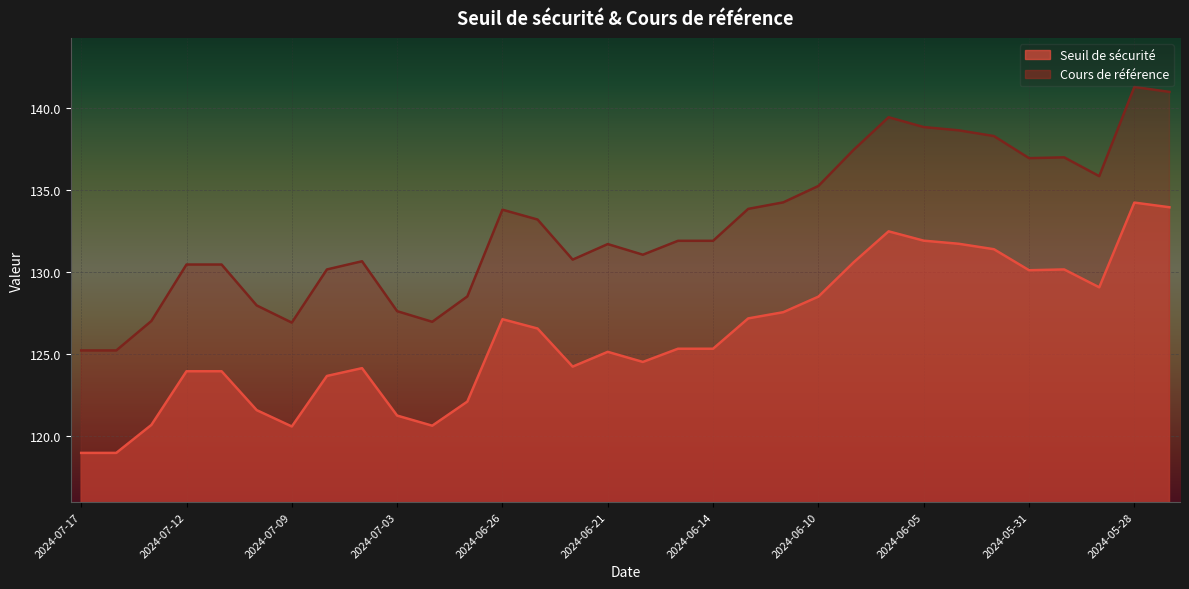

The Cours de référence series shows 138.7 at 2024-06-04. True or false?

True